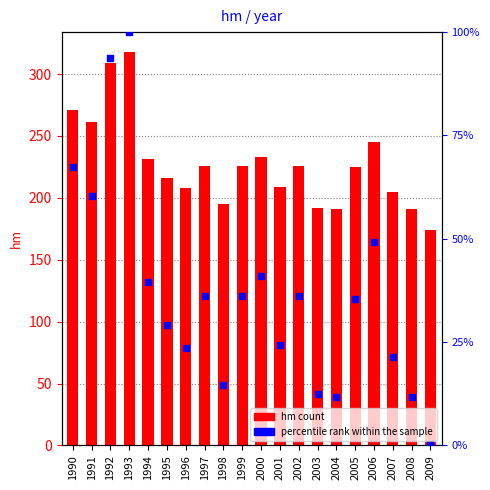

Which series reaches the minimum Y coordinate?

percentile rank within the sample